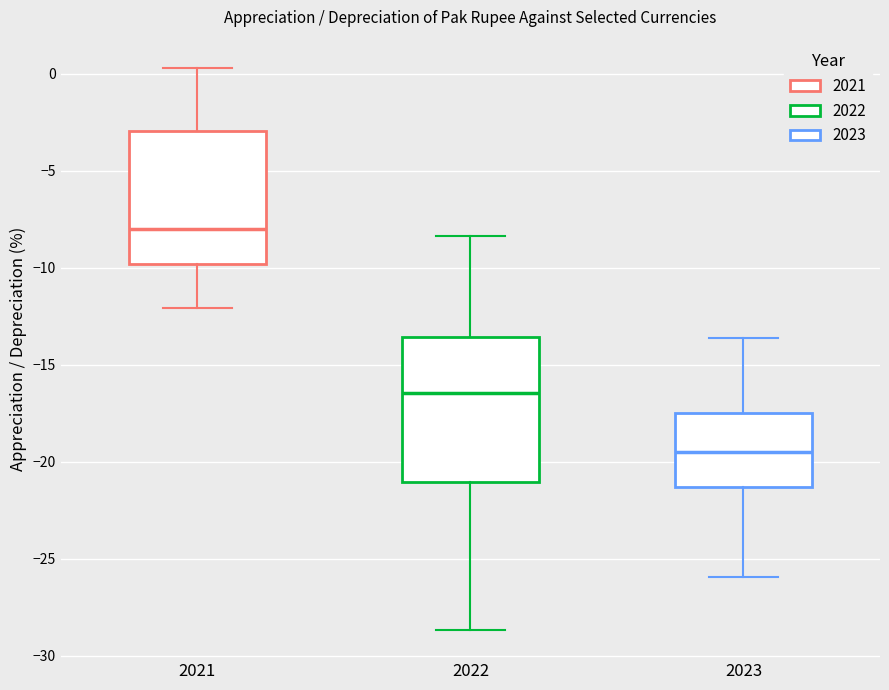

Reading left to right, transcribe this box plot: for each box, give where its median line is, the range the box spans, and where its two whiskers end, as read against the y-axis. The values are not printed on the chart, so give them approximately, as read against the axis.

2021: median -8.0, box -10.0 to -3.0, whiskers -12.0 to 0.5
2022: median -16.5, box -21.0 to -13.5, whiskers -28.5 to -8.5
2023: median -19.5, box -21.5 to -17.5, whiskers -26.0 to -13.5